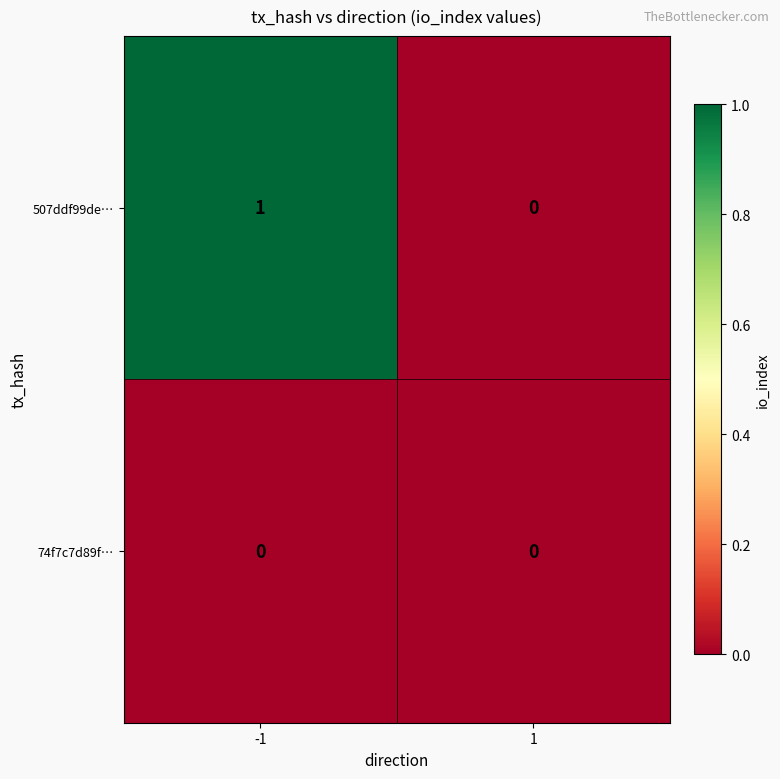

Is the value of 507ddf99de… at -1 greater than the value of 74f7c7d89f… at 1?

Yes